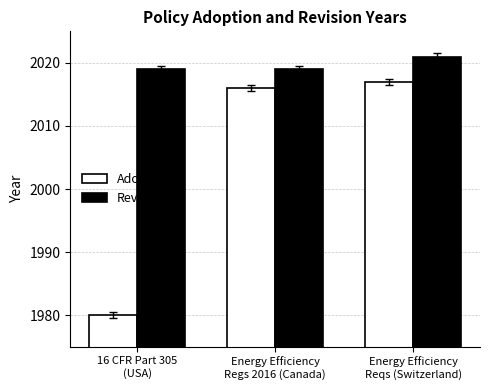

Rank the categories by Adopted value from lowest to highest.

16 CFR Part 305
(USA), Energy Efficiency
Regs 2016 (Canada), Energy Efficiency
Reqs (Switzerland)